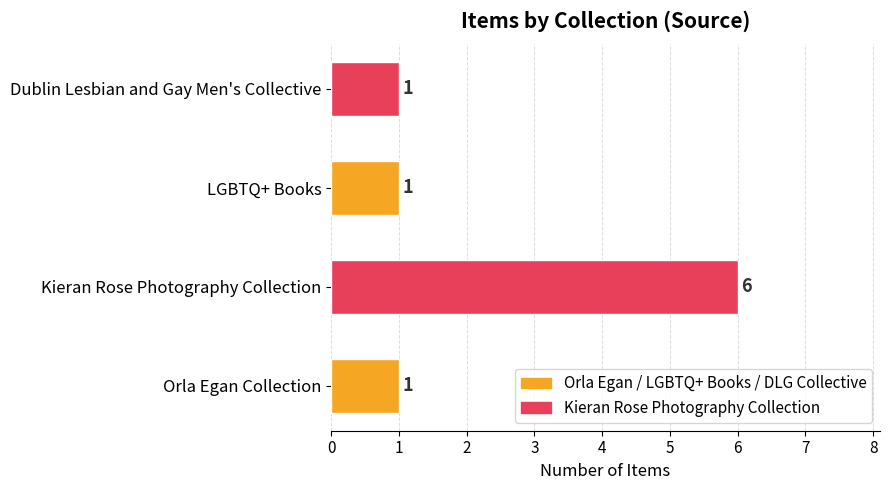

What is the difference between the values at Kieran Rose Photography Collection and Dublin Lesbian and Gay Men's Collective?

5